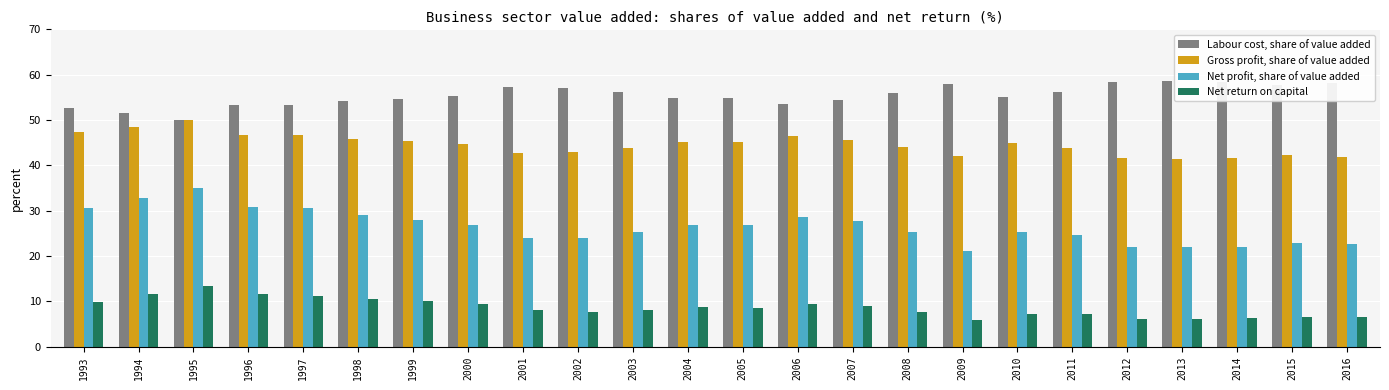

Which series has the widest spread of values?

Net profit, share of value added